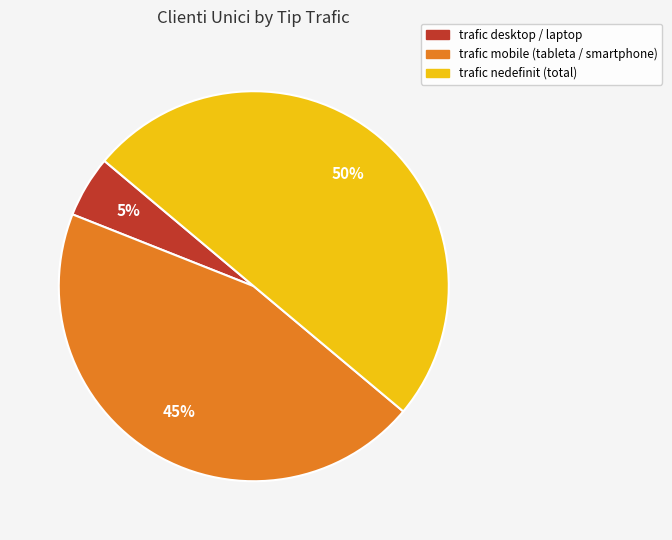

To the nearest percent, what is the difference between the largest and smallest slice percentages?

45%